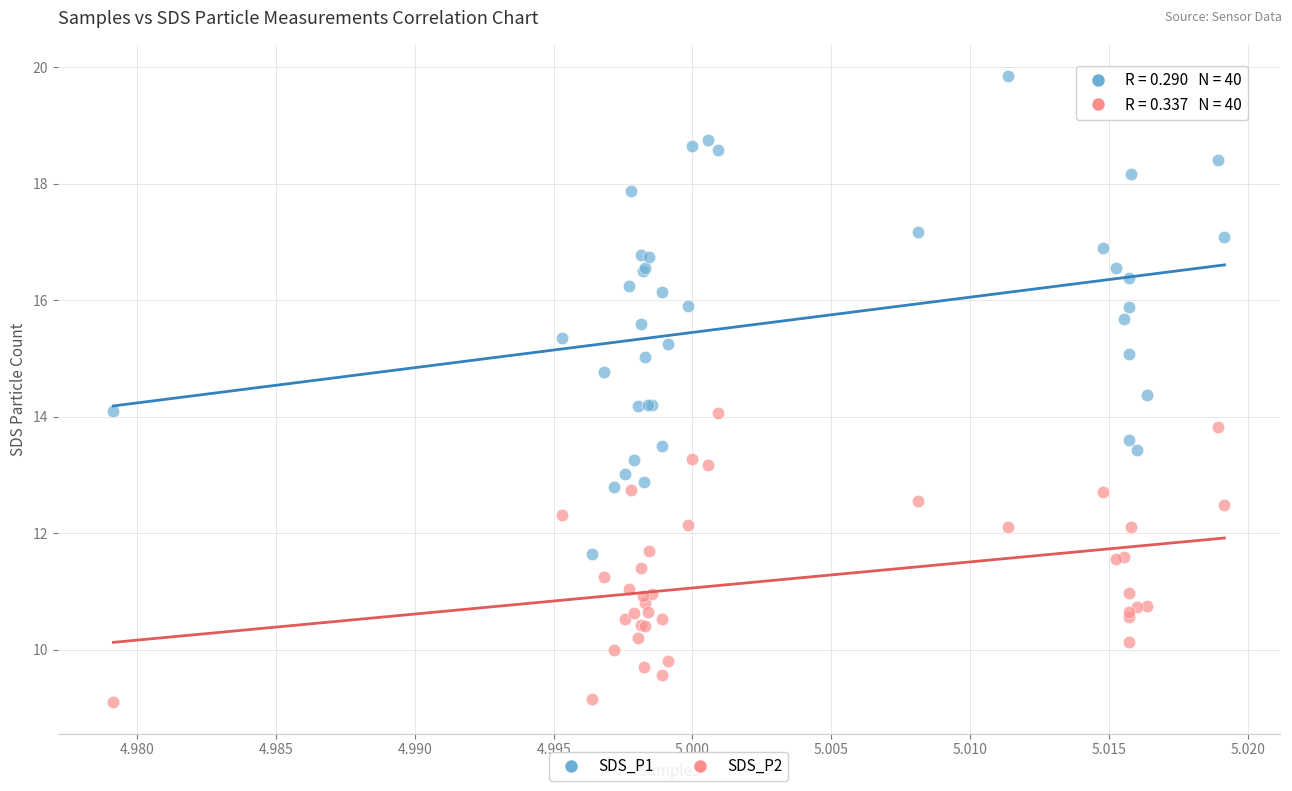

Which series reaches the minimum Y coordinate?

SDS_P2